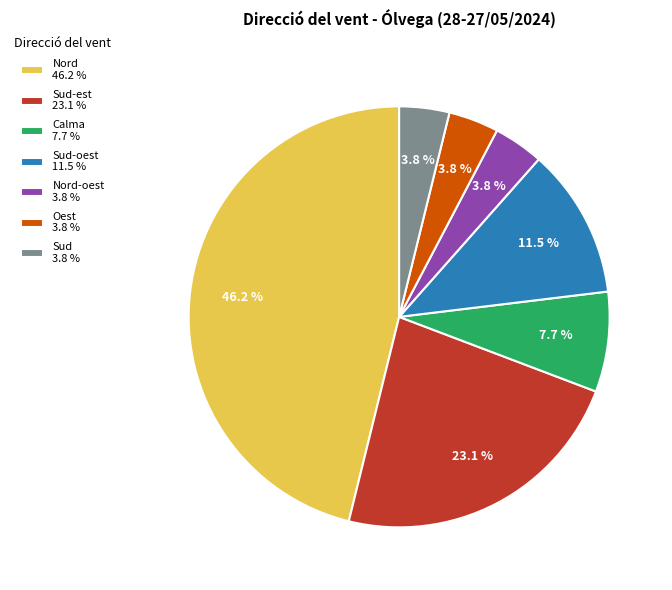

What is the ratio of the value at Nord-oest 3.8 % to the value at Oest 3.8 %?

1.0